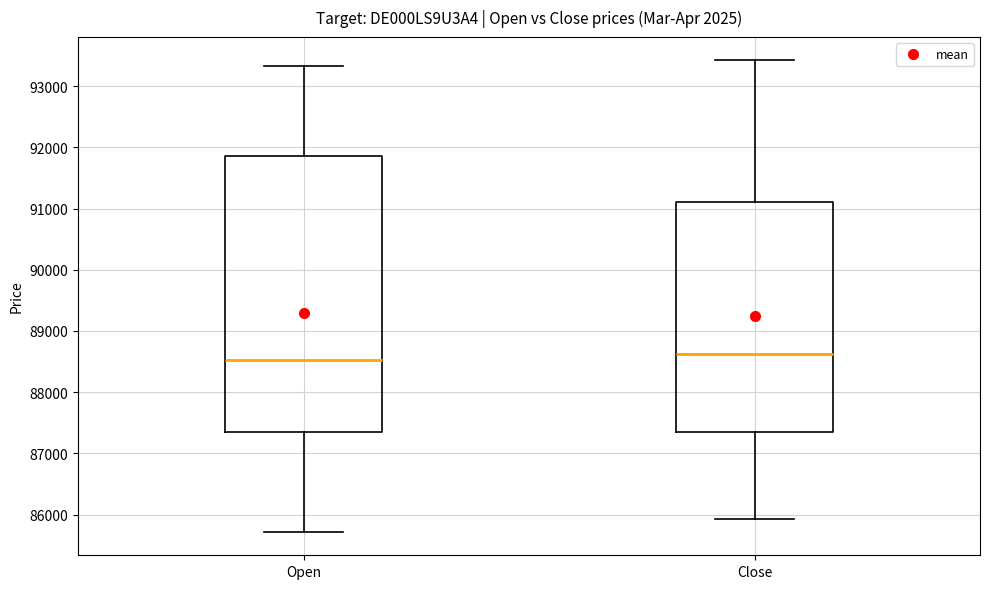

Reading left to right, transcribe this box plot: for each box, give where its median line is, the range the box spans, and where its two whiskers end, as read against the y-axis. The values are not printed on the chart, so give them approximately, as read against the axis.

Open: median 88500, box 87300 to 91900, whiskers 85700 to 93300
Close: median 88600, box 87300 to 91100, whiskers 85900 to 93400